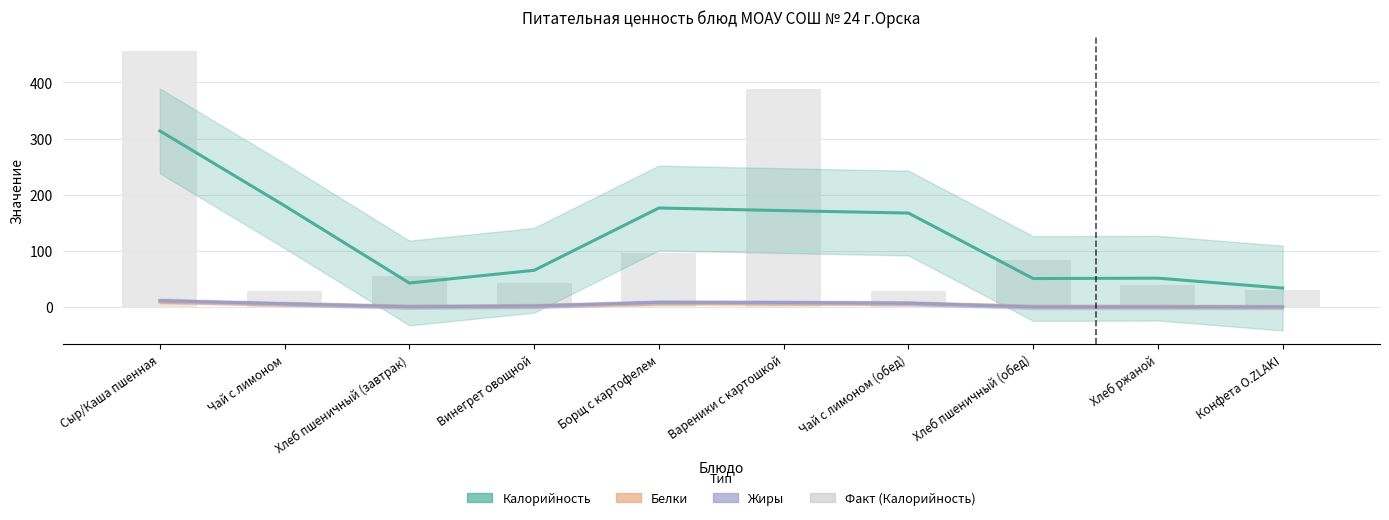

What is the label of the 4th bar from the left?

Винегрет овощной